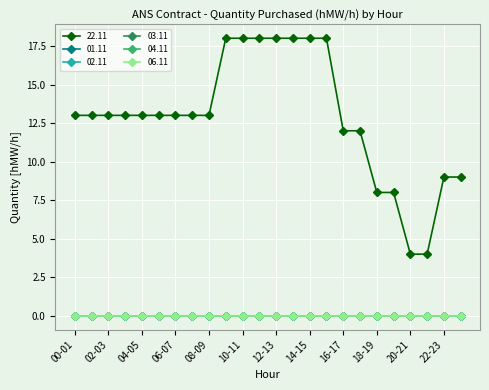

True or false: 04.11 and 01.11 intersect in this chart.

False